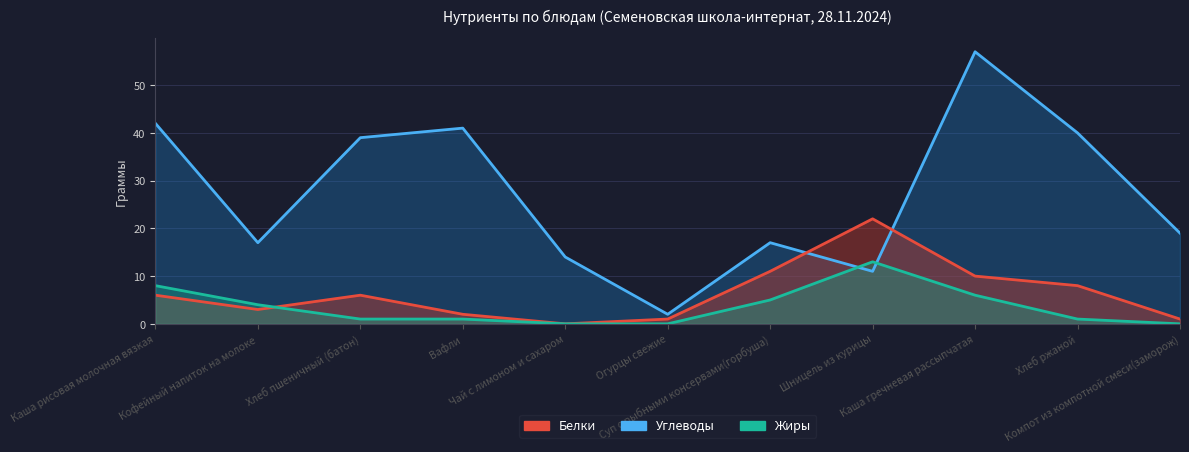

What is the difference between the second highest and second lowest values in the Белки series?

10